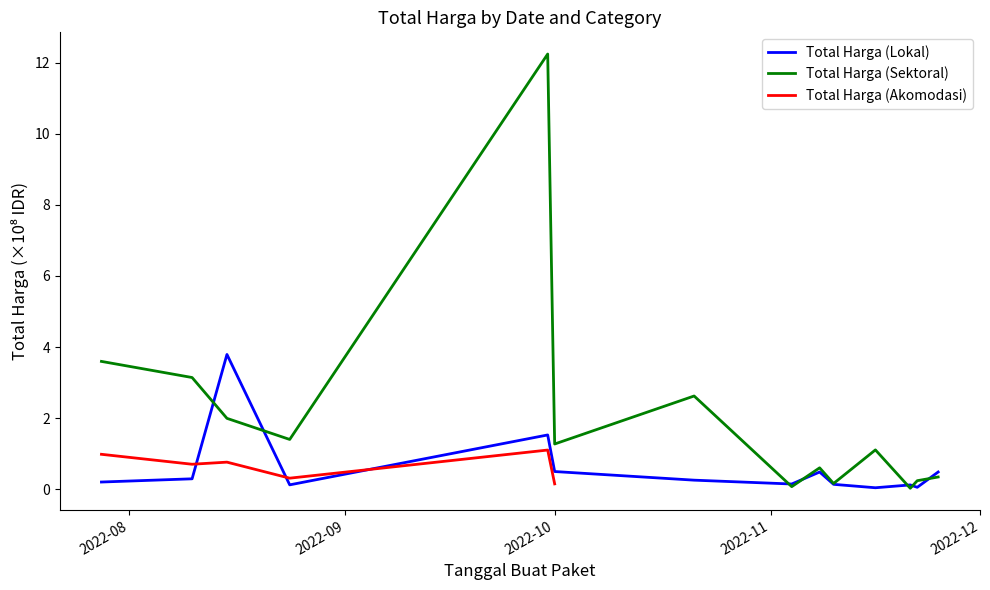

True or false: Total Harga (Sektoral) has more than 2 points higher than both neighbors.

True